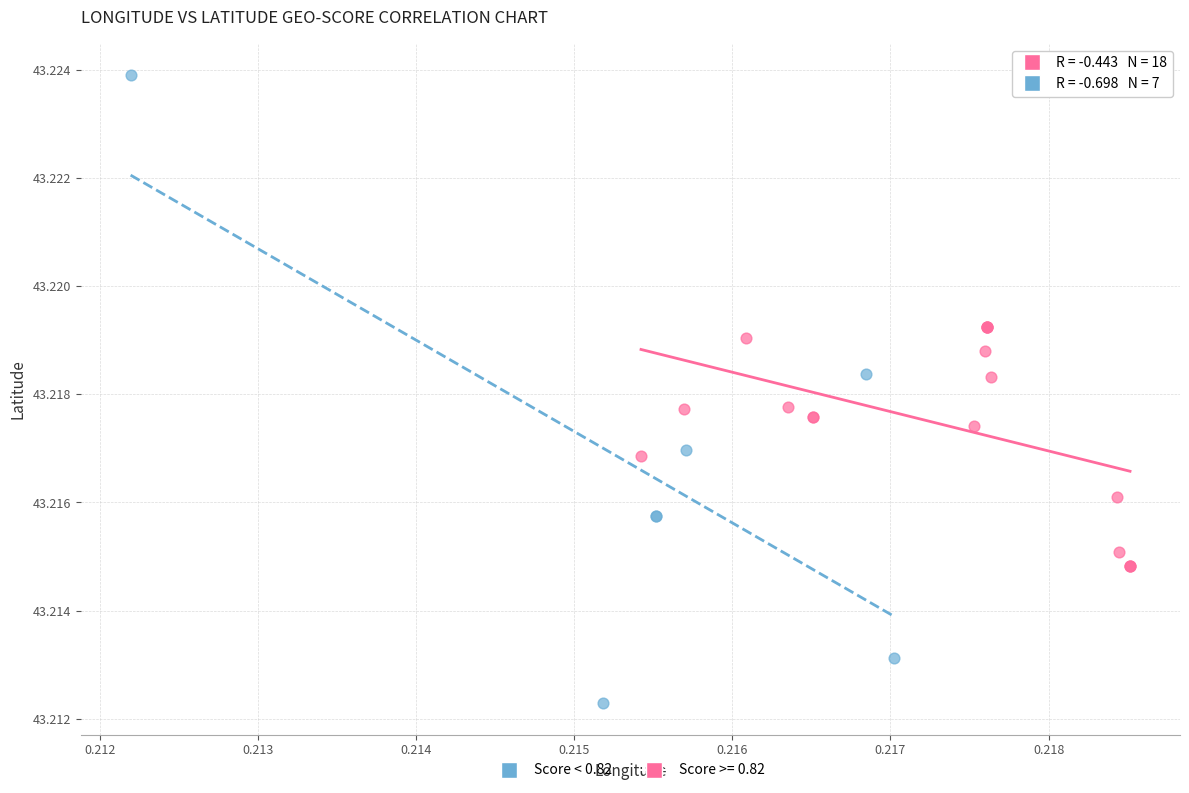

Which series has the widest spread of Y values?

Score < 0.82